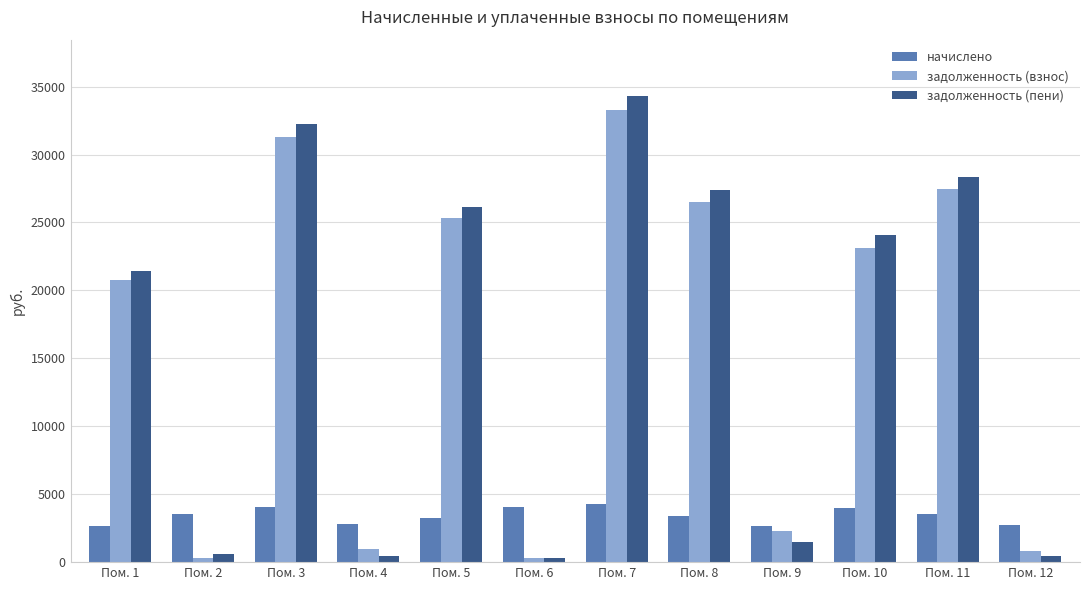

The value of начислено at Пом. 1 is 2669.6. True or false?

True